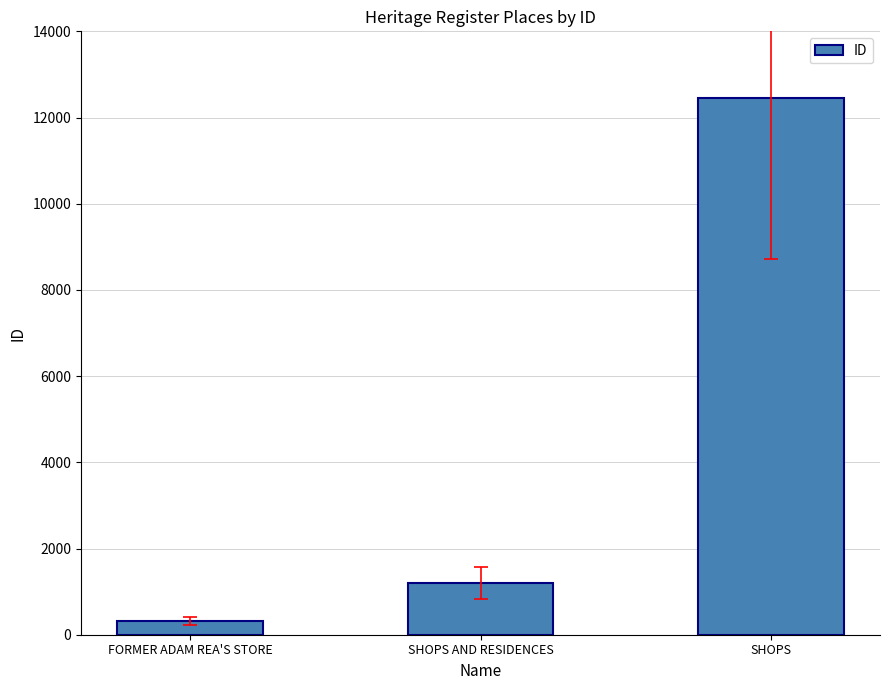

How many bars are there in total?

3